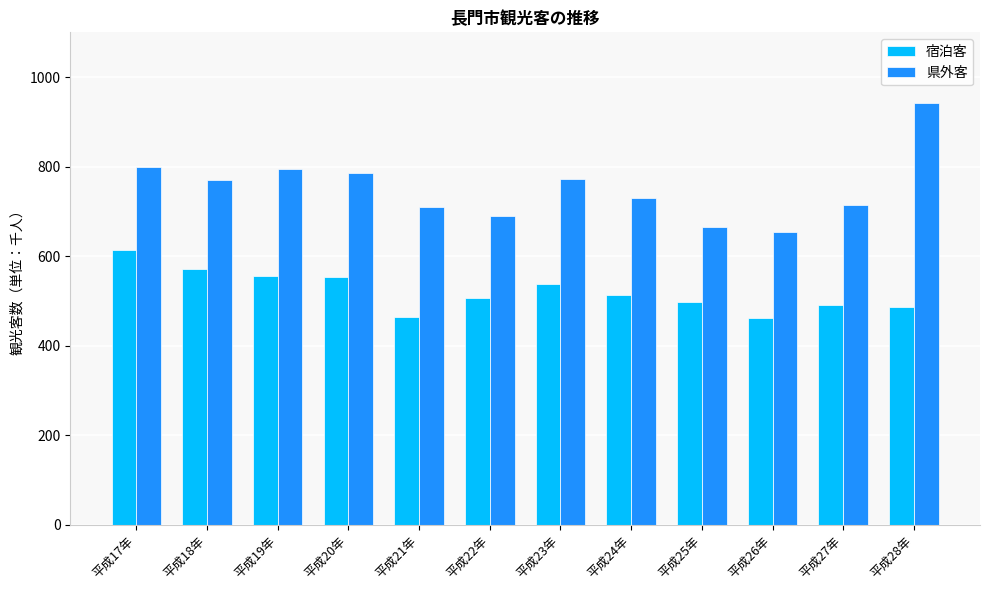

True or false: 県外客 has a value of 241 at 平成28年.

False